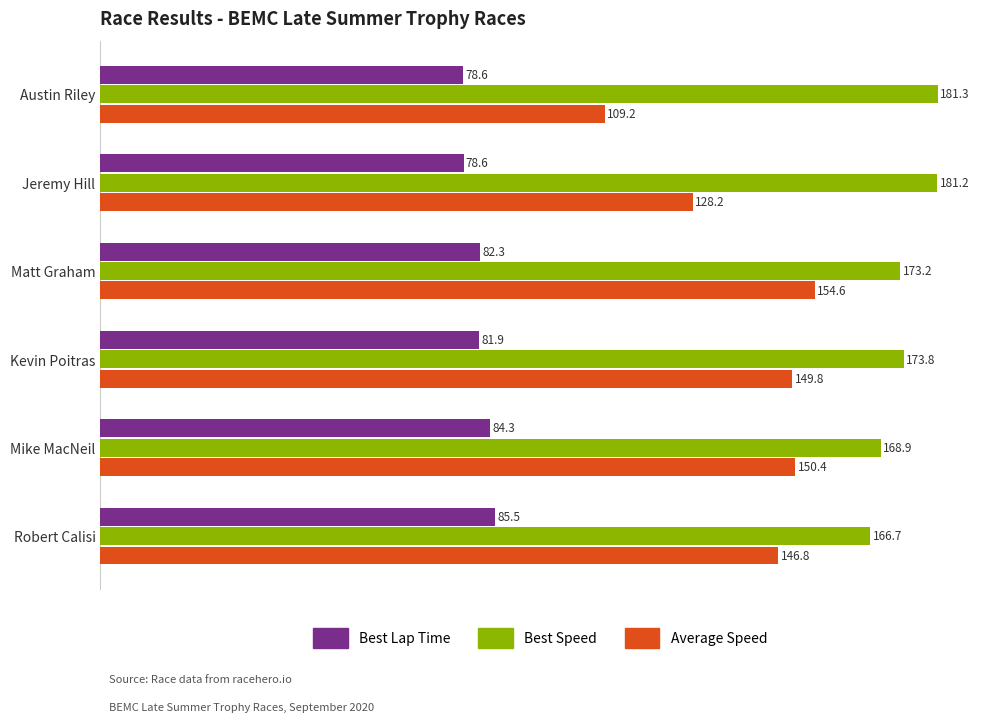

What is the difference between the maximum and minimum values in the Best Speed series?

14.7